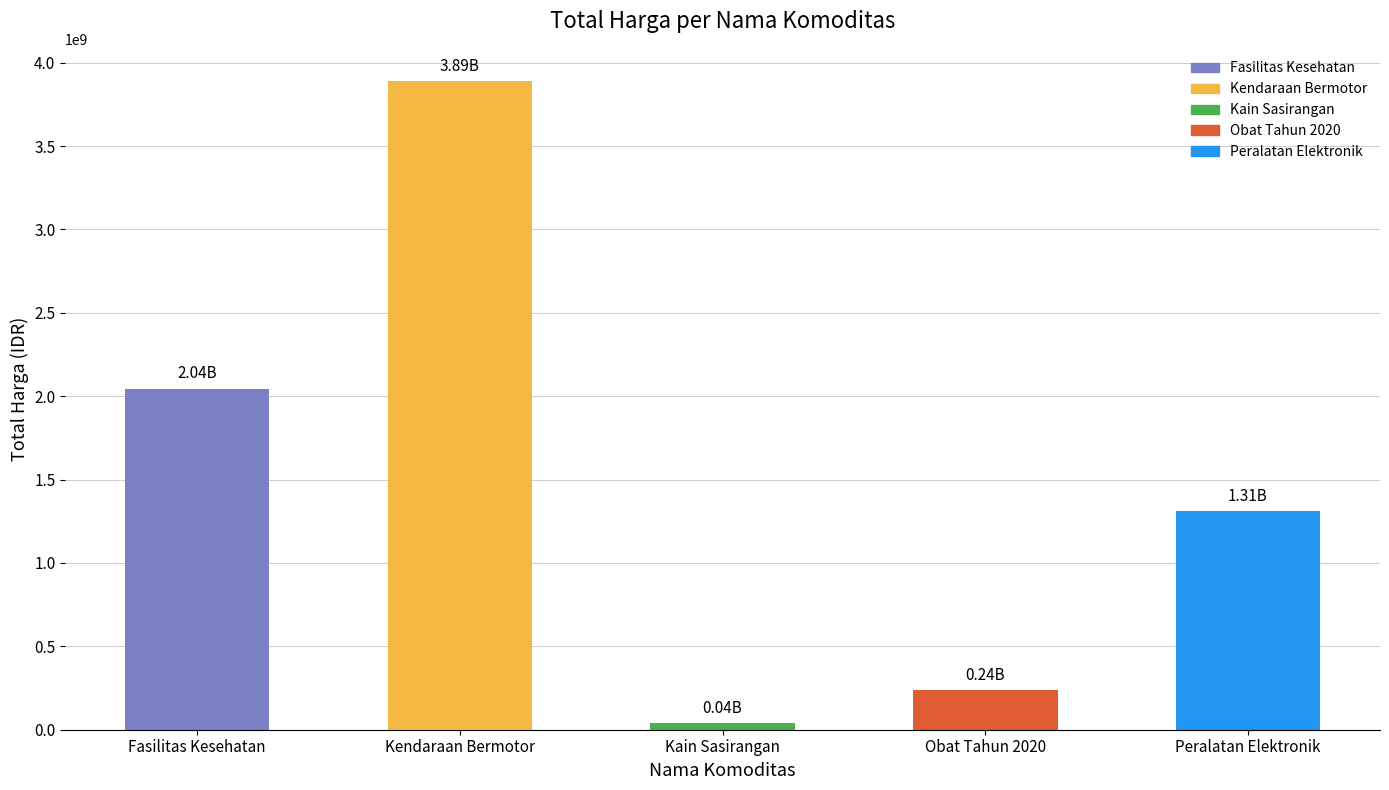

Is it true that the value at Kendaraan Bermotor is 1296097127?

False